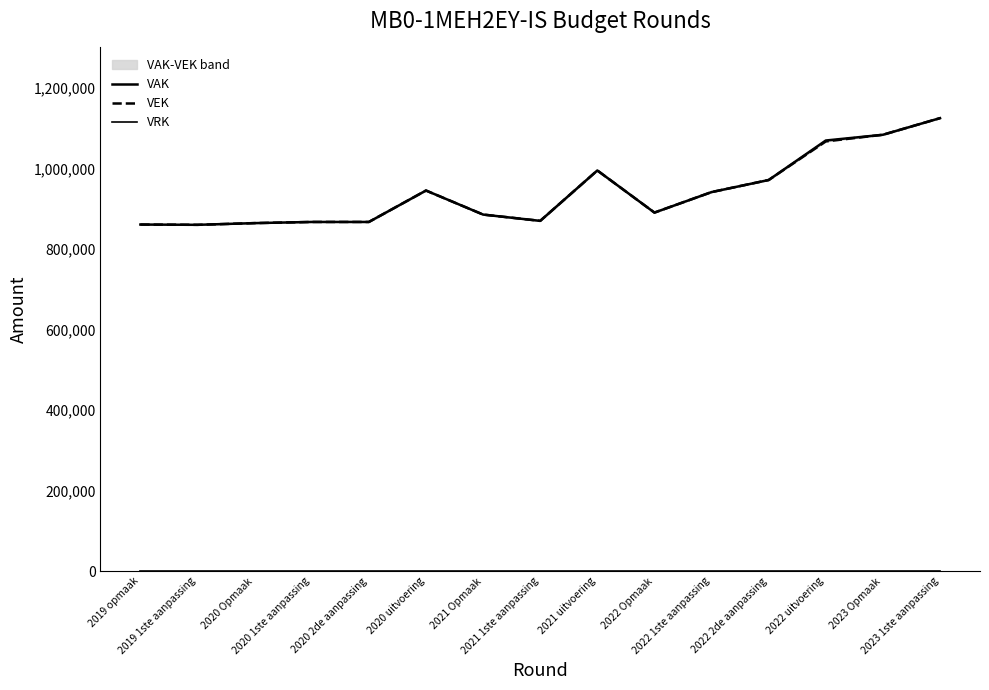

In VAK, how many points are higher than both neighbors (excluding endpoints)?

2